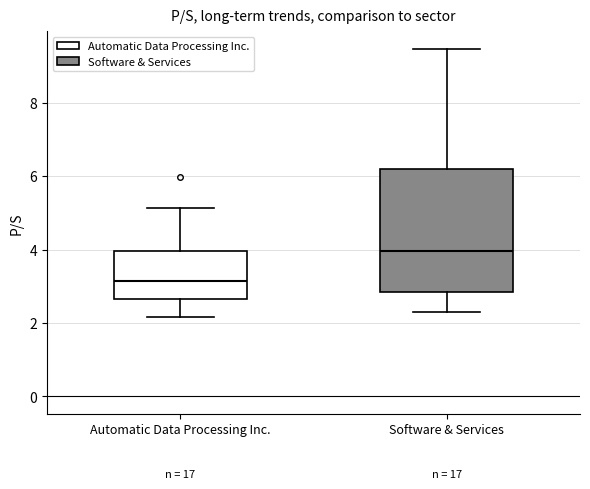

Reading left to right, read every box against the y-axis: the position of its median line, the range the box covers, and the ends of its whiskers. The values are not printed on the chart, so give them approximately, as read against the axis.

Automatic Data Processing Inc.: median 3.2, box 2.6 to 4.0, whiskers 2.2 to 5.2
Software & Services: median 4.0, box 2.8 to 6.2, whiskers 2.4 to 9.4